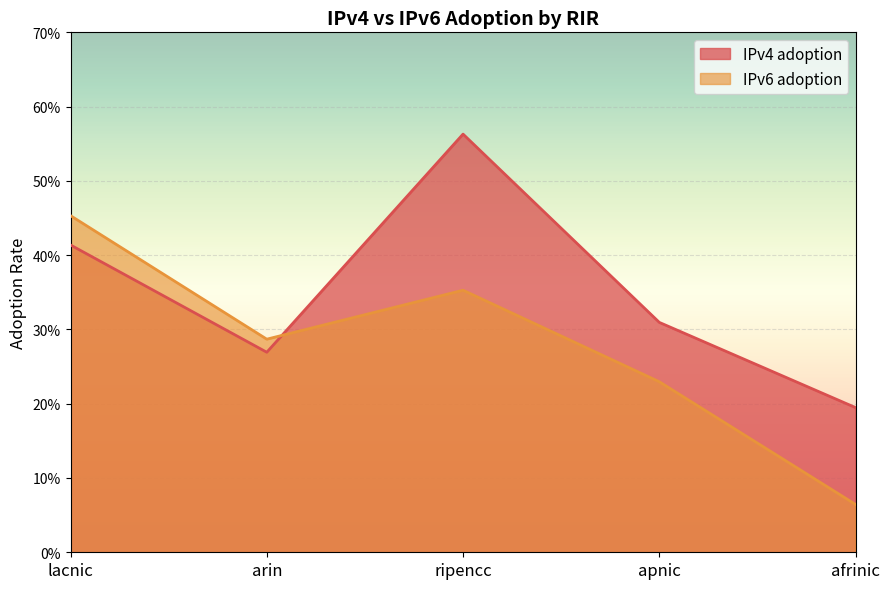

Reading right to left, what are all the values shown in this chart?

IPv4 adoption: afrinic=0.2	apnic=0.3	ripencc=0.6	arin=0.3	lacnic=0.4
IPv6 adoption: afrinic=0.1	apnic=0.2	ripencc=0.4	arin=0.3	lacnic=0.5